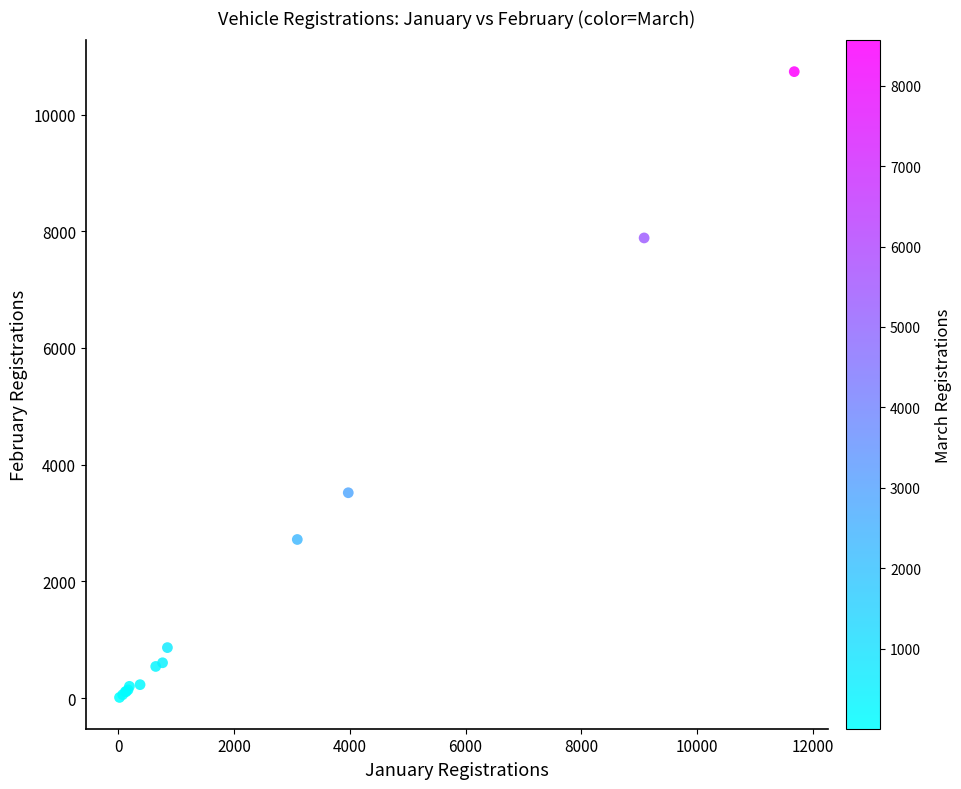

What Y value in the scatter plot is closest to 5373?

3519